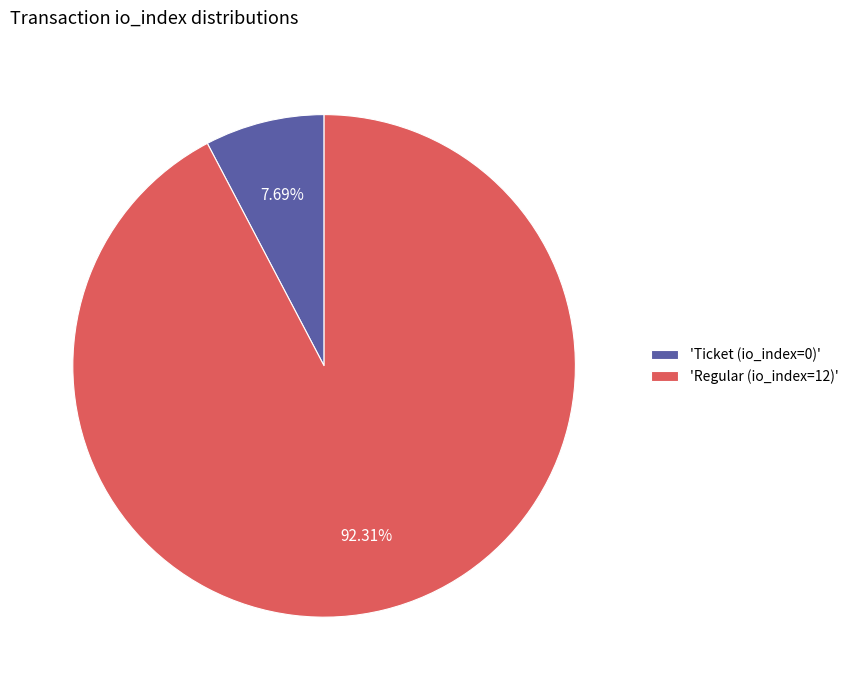

What is the smallest slice in the pie chart?

'Ticket (io_index=0)'